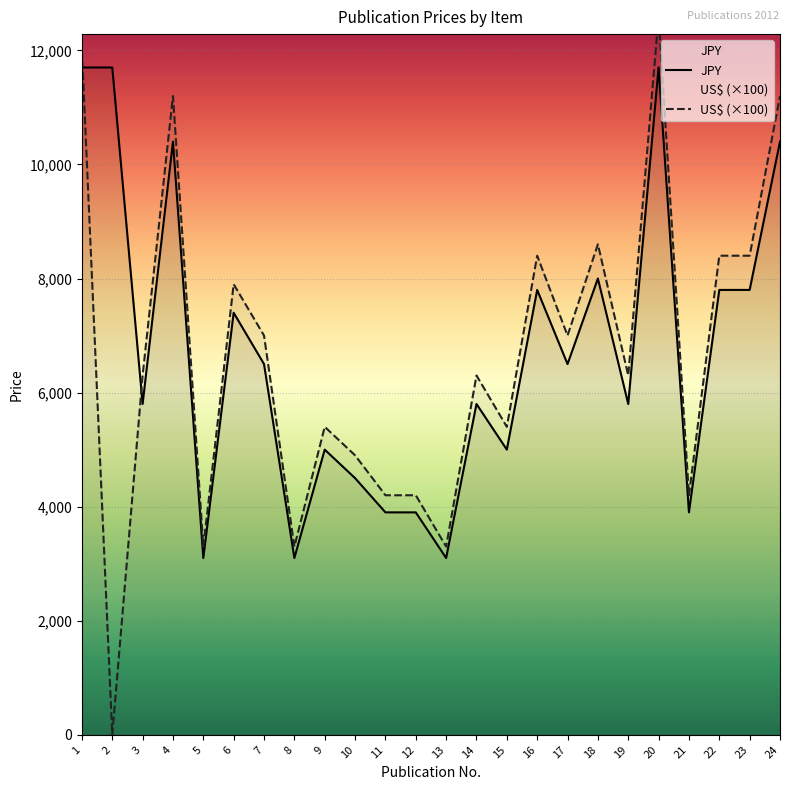

True or false: JPY has a value of 2402 at 4.

False